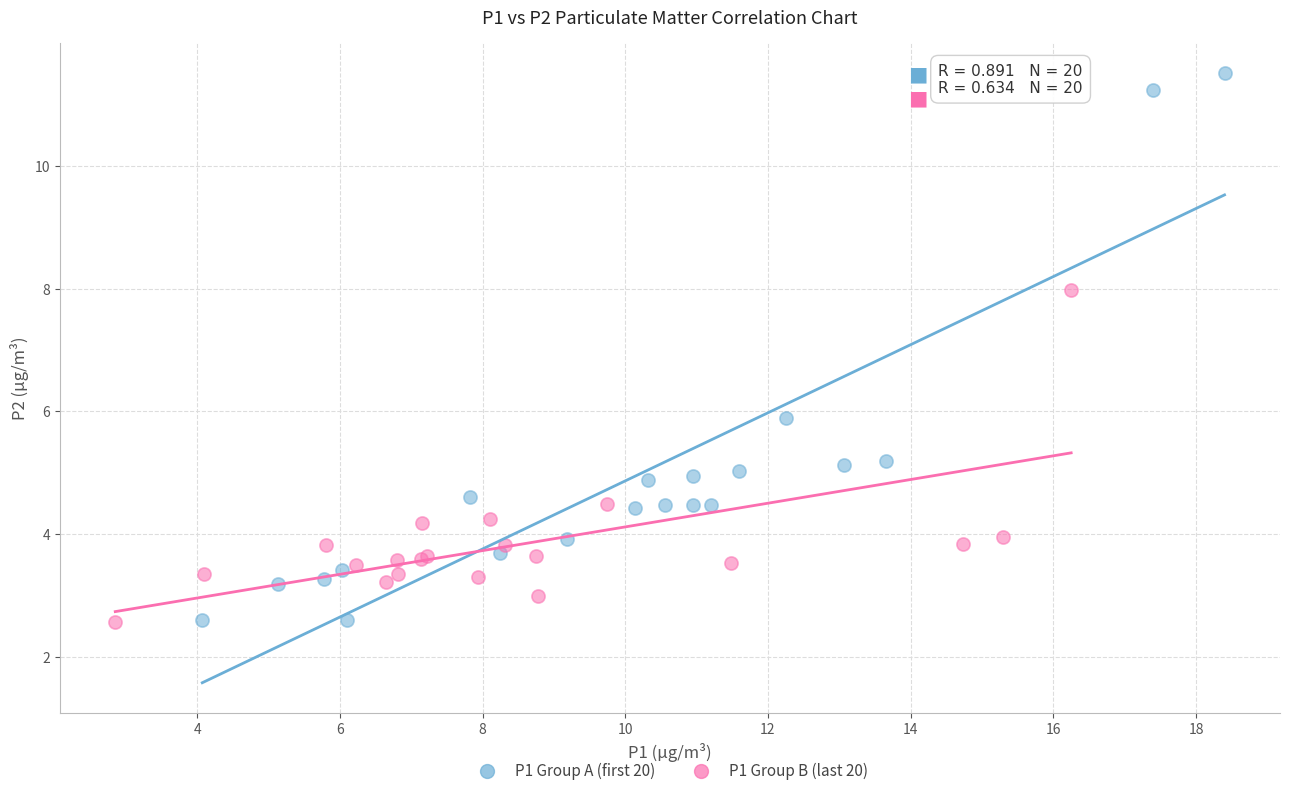

What are all the series names shown in the legend?

P1 Group A (first 20), P1 Group B (last 20)